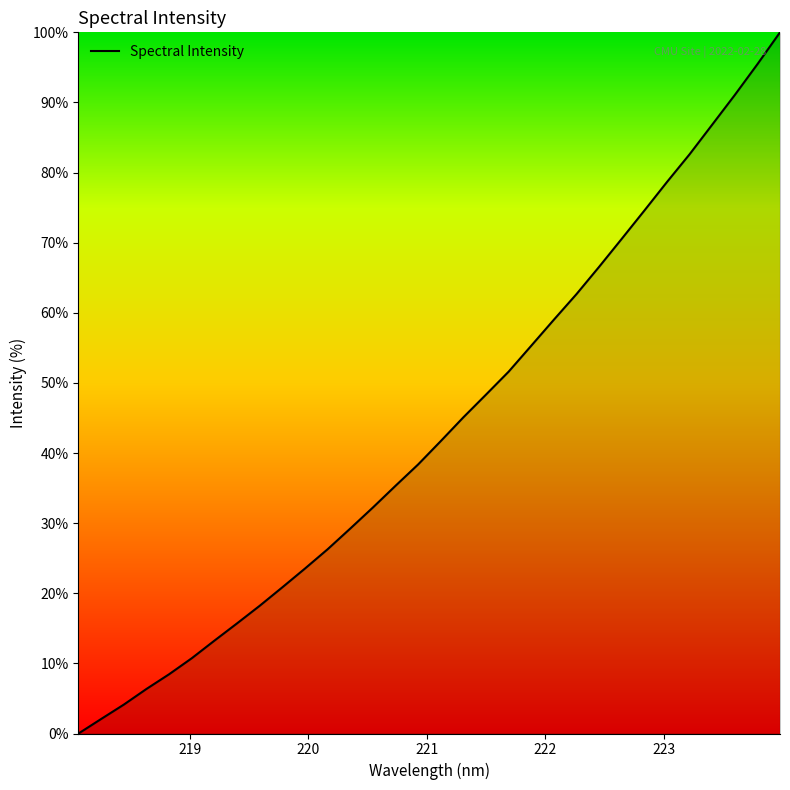

What is the difference between the maximum and minimum values?

100.0